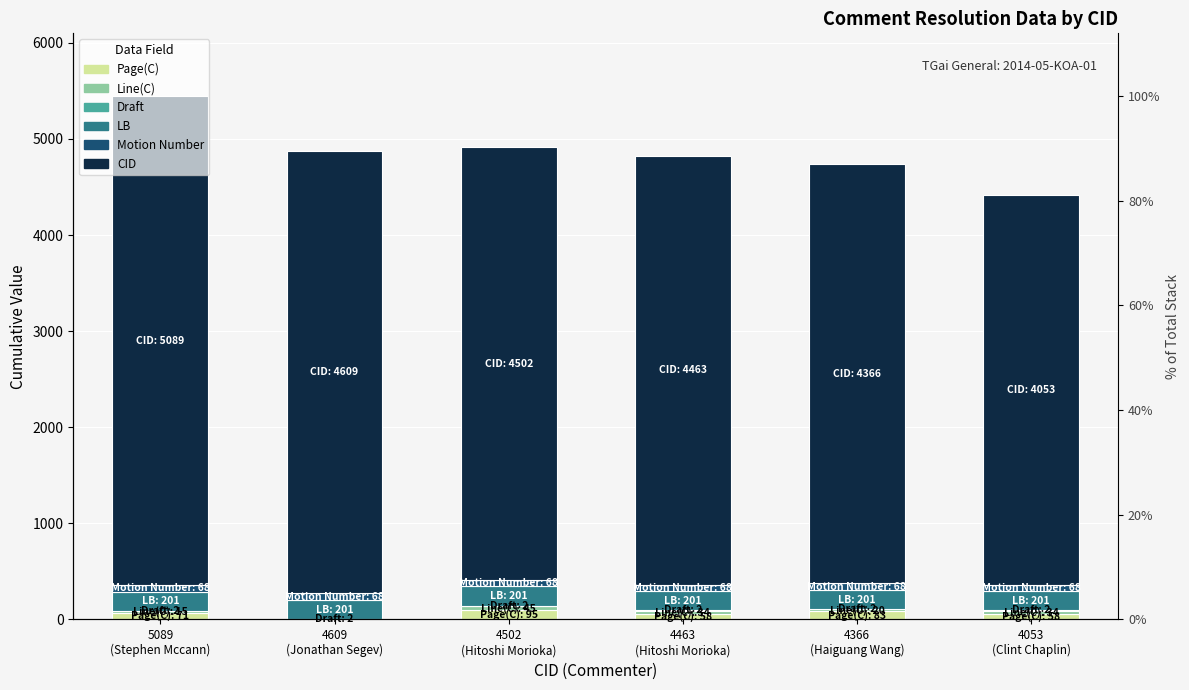

At which category is the sum across all series the highest?

5089
(Stephen Mccann)